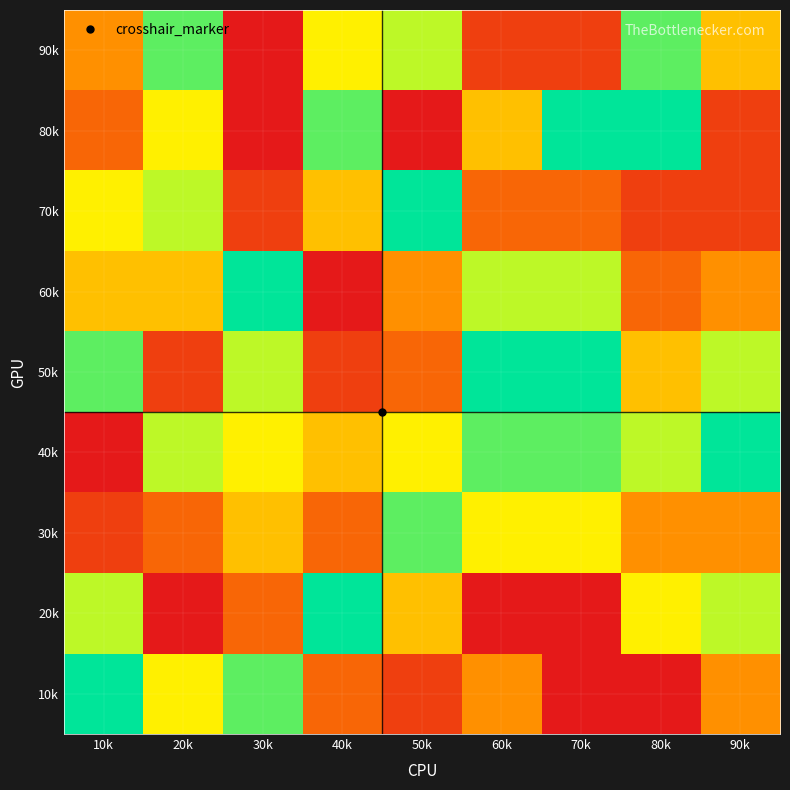

At how many categories does at least one series exceed 6?

9